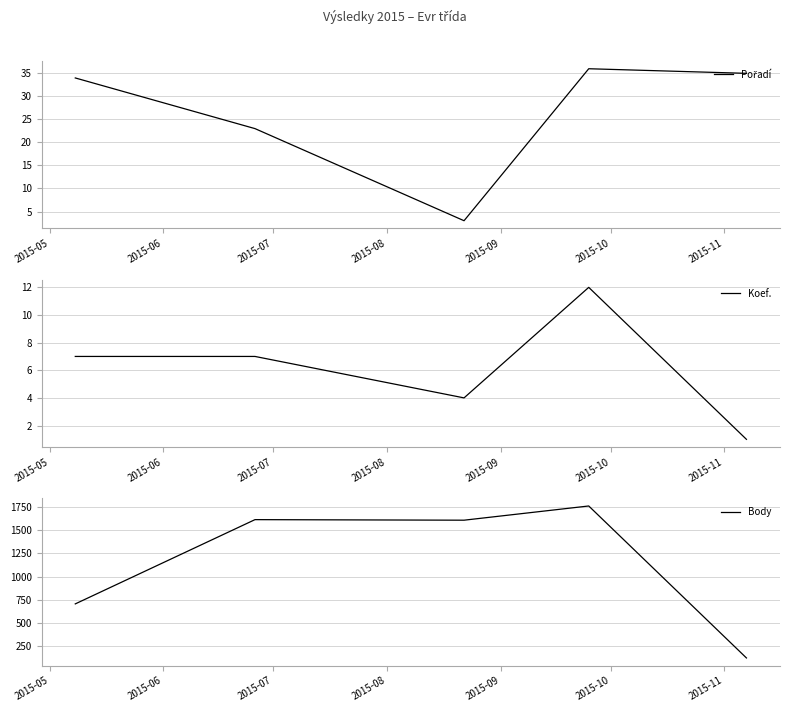

What is the highest value of the Koef. series?

12